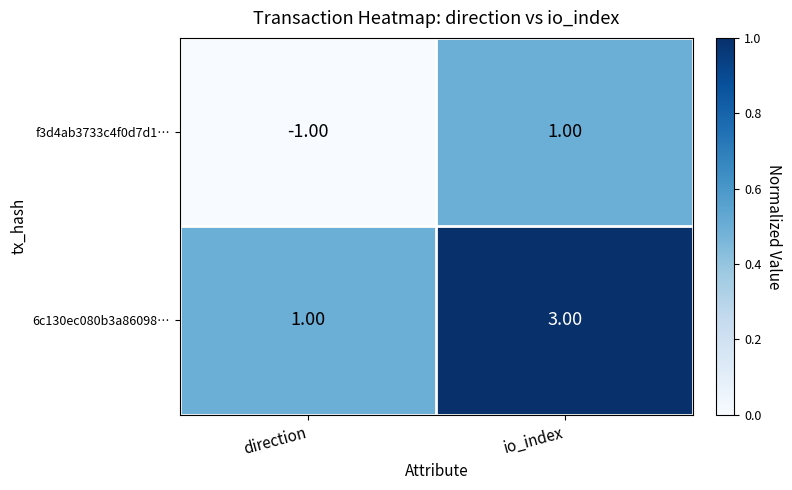

How many series are shown in this chart?

2